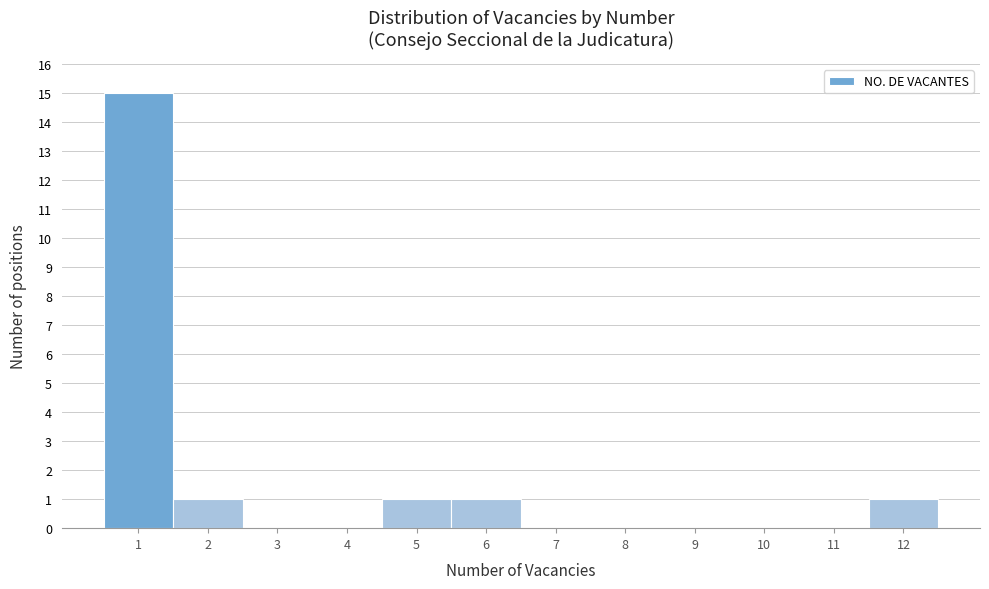

How tall is the bar that spans 5.5 to 6.5 on the x-axis? The values are not printed on the chart, so give them approximately, as read against the axis.

1